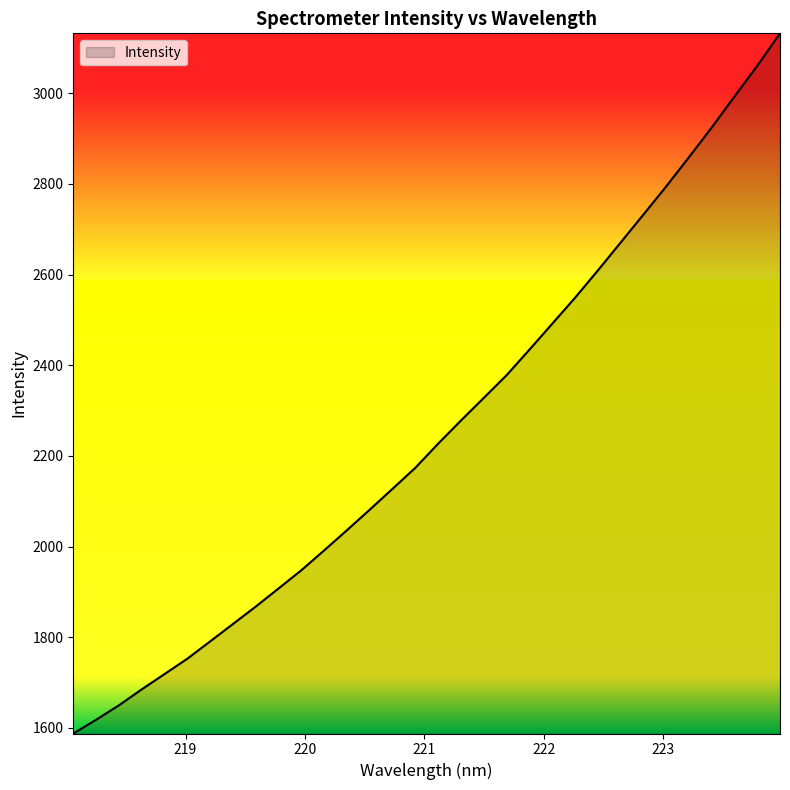

What is the maximum value shown in the chart?

3131.9